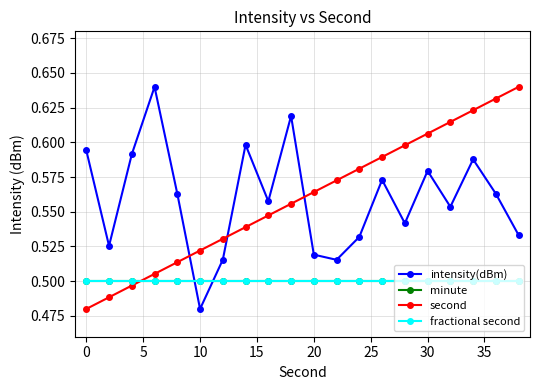

Does the chart have visible grid lines?

Yes